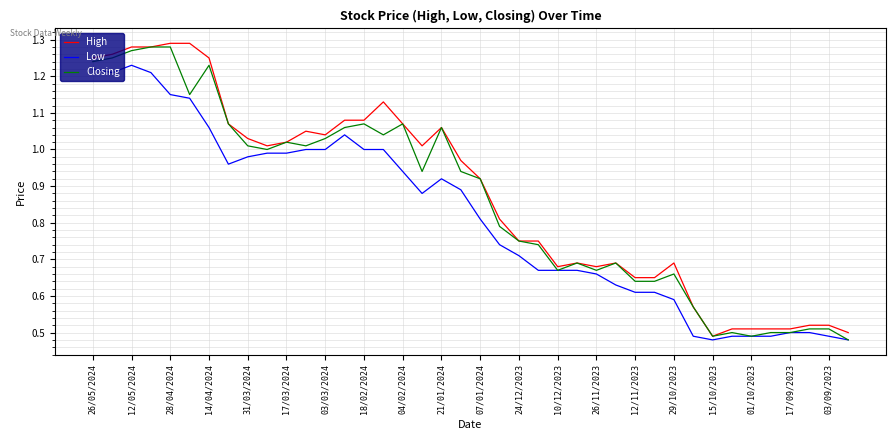

True or false: Closing and High intersect in this chart.

False